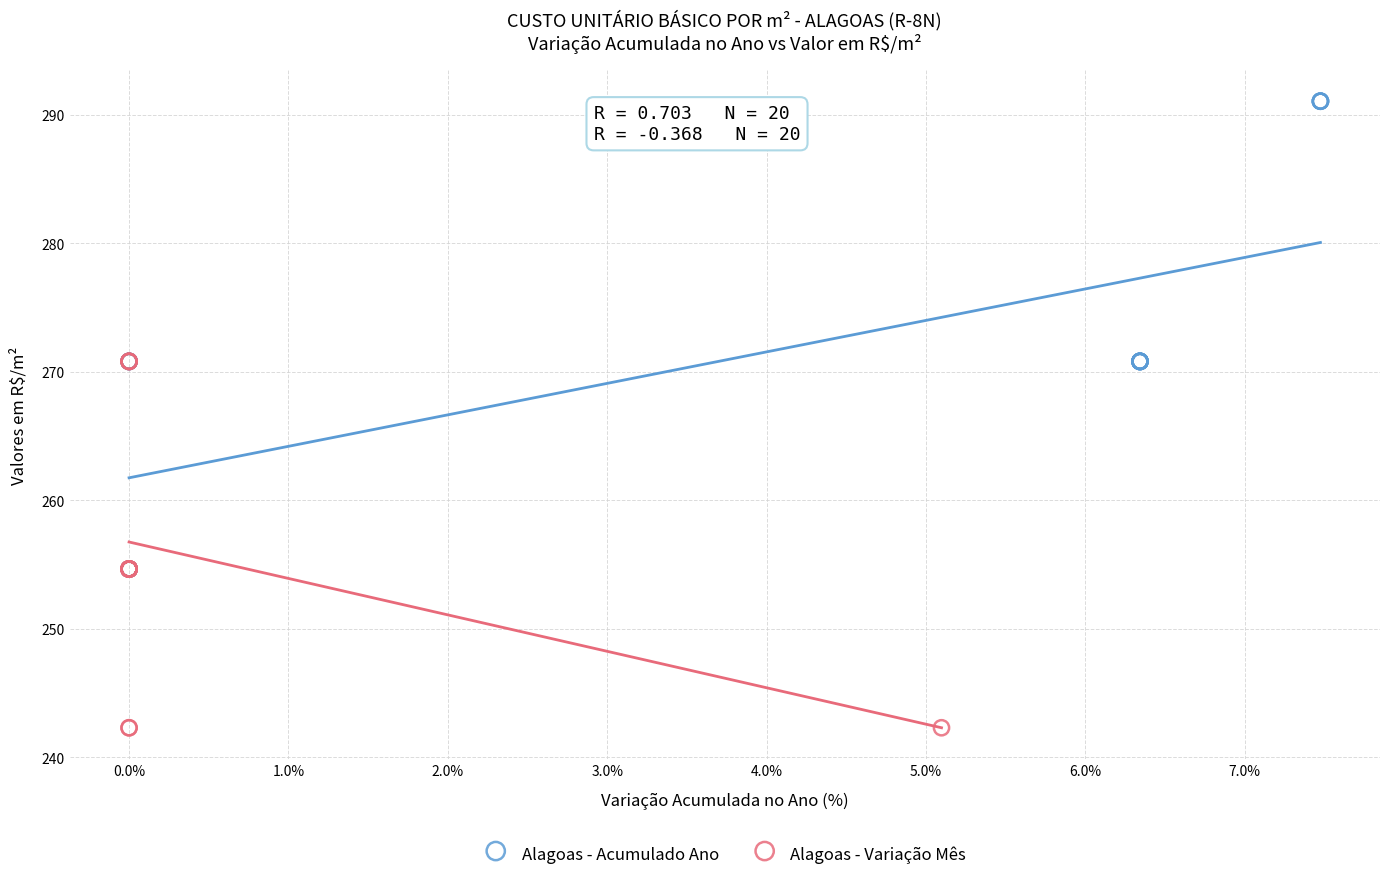

Which series reaches the maximum Y coordinate?

Alagoas - Acumulado Ano